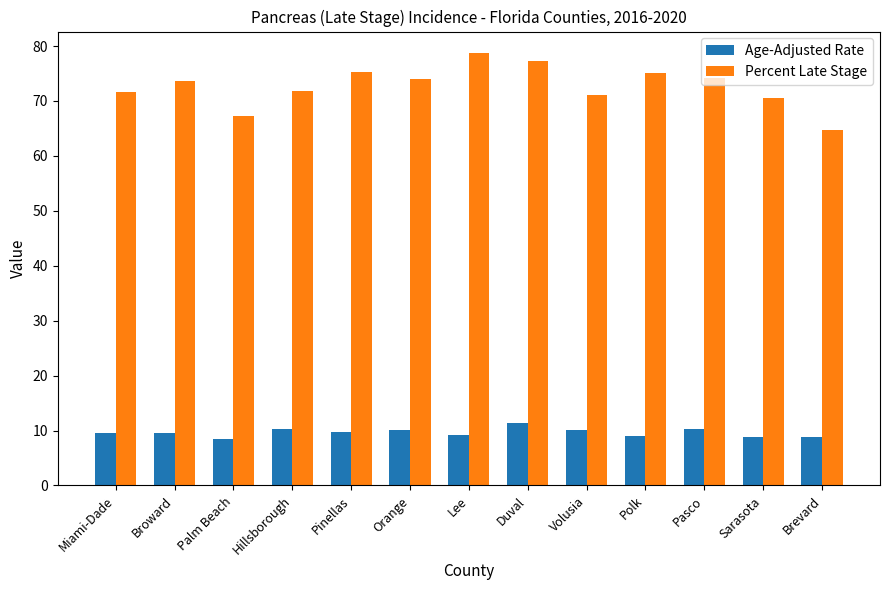

Which series has the widest spread of values?

Percent Late Stage